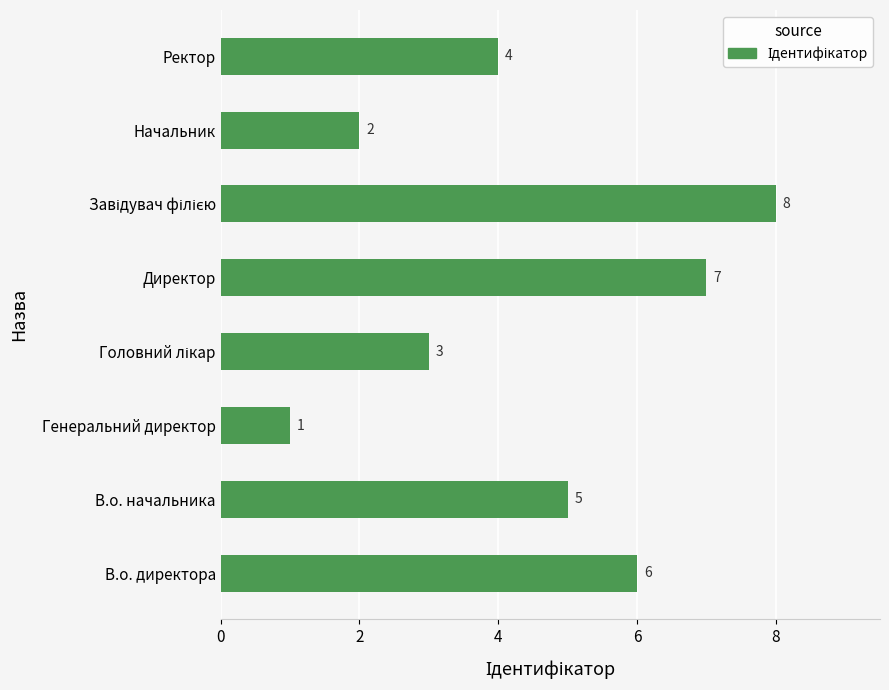

Is it true that the value at В.о. начальника is 5?

True